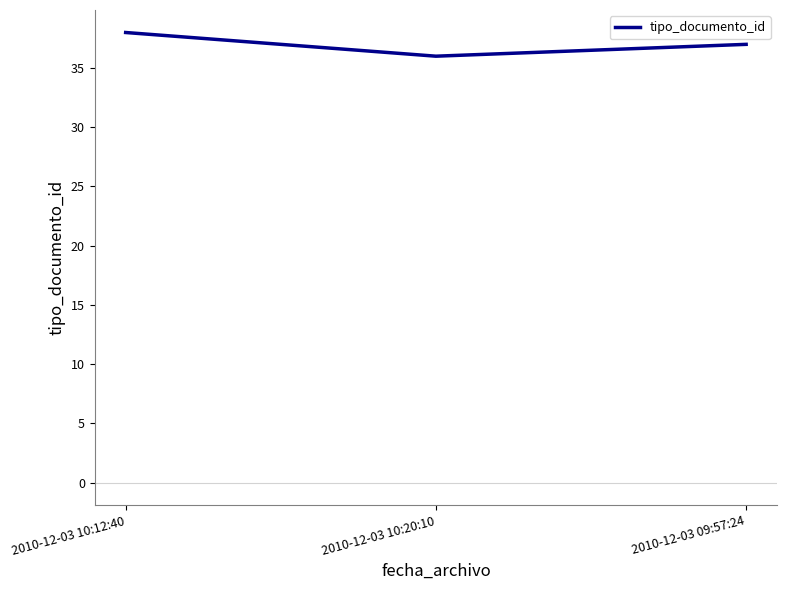

What is the average value?

37